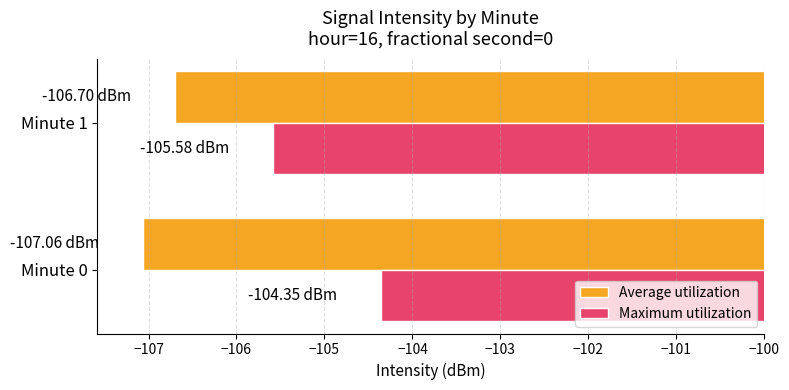

What is the sum of all Maximum utilization values?

-209.9